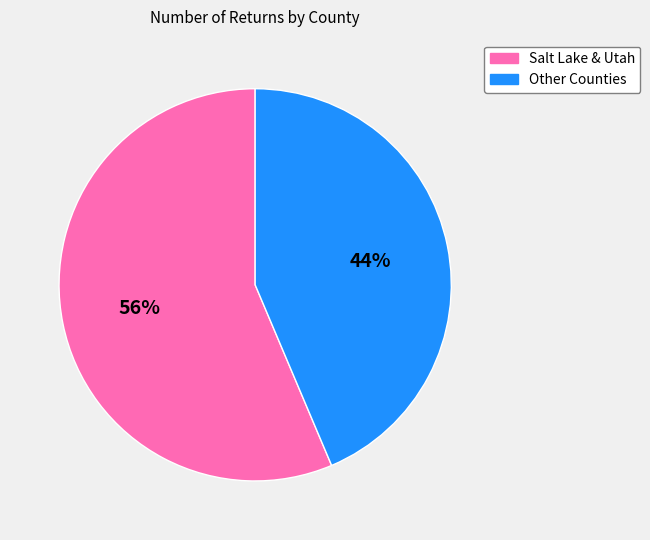

Is there a majority slice in this chart?

Yes